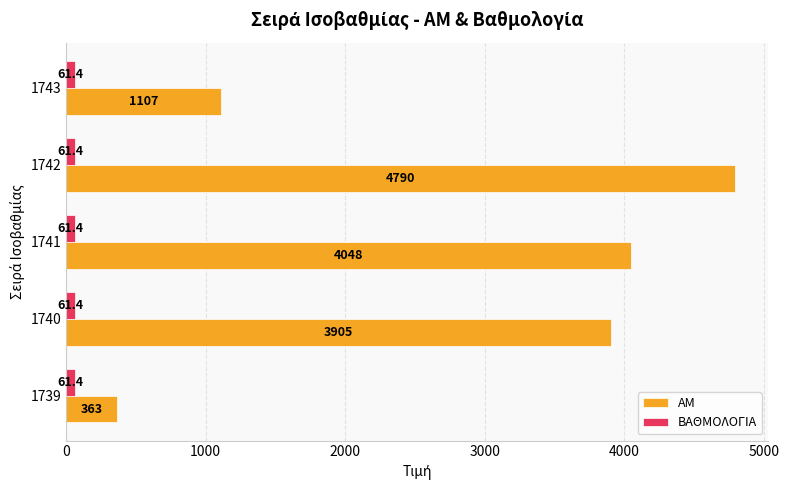

At how many categories does at least one series exceed 3113?

3